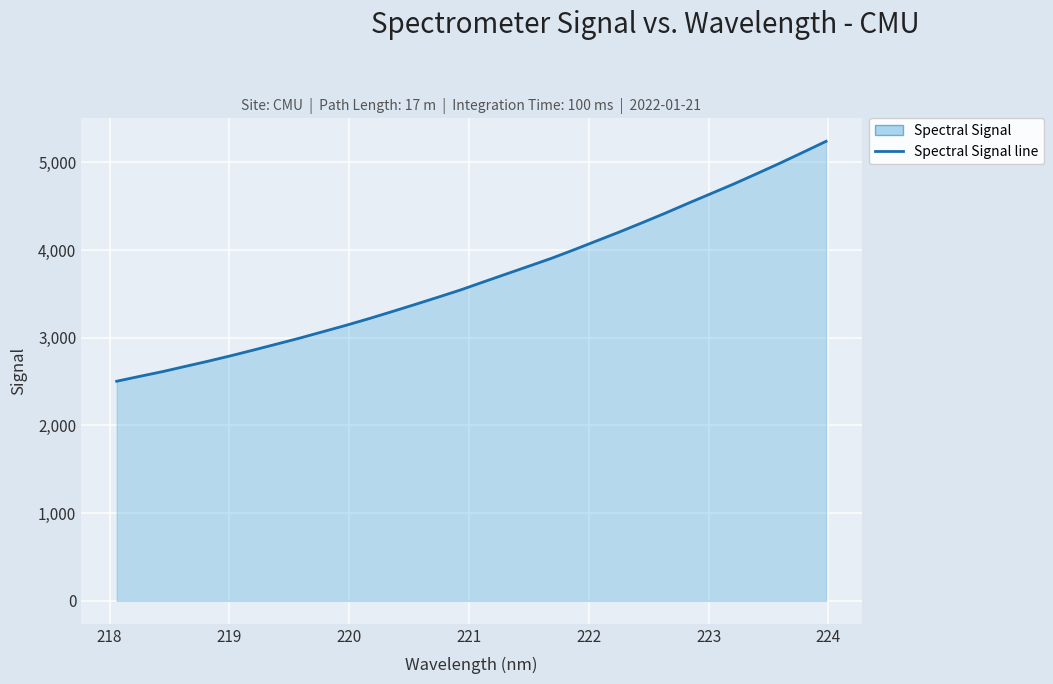

What is the maximum value shown in the chart?

5239.4